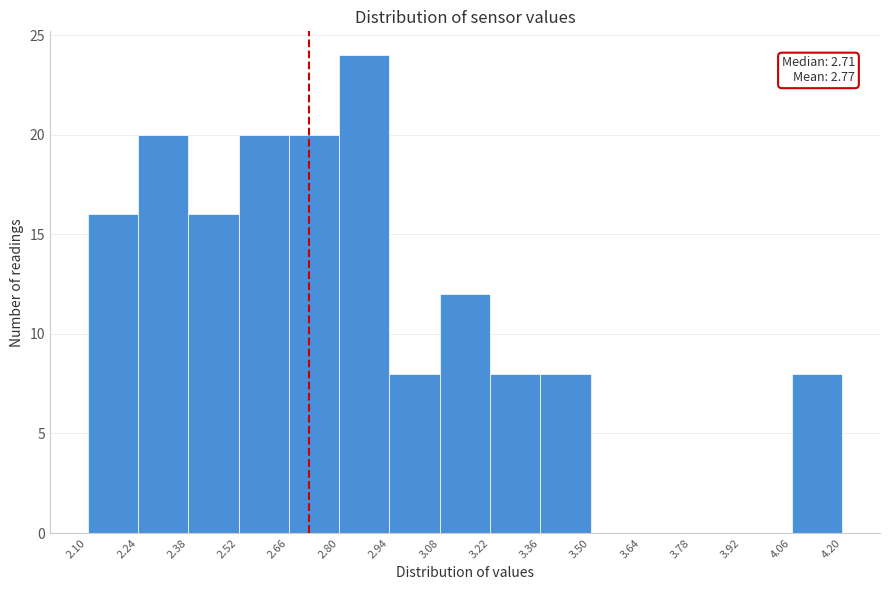

Over which range of the x-axis is the bar tallest?

2.80 to 2.94